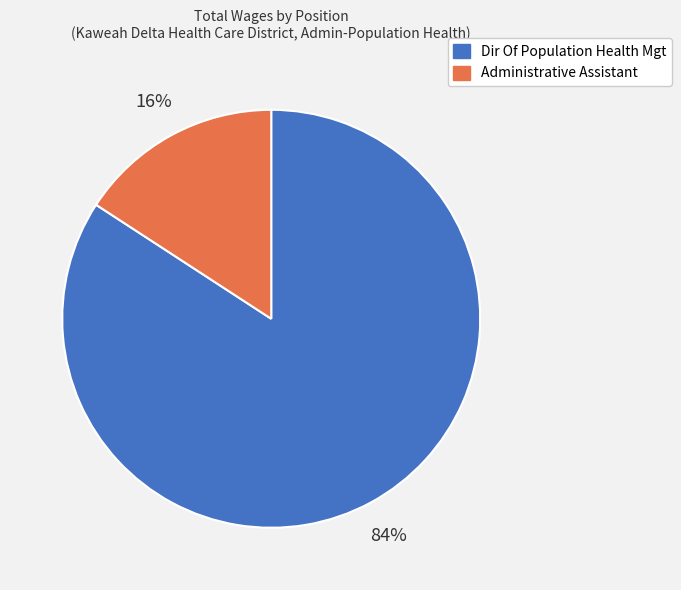

Rank the categories by value from lowest to highest.

Administrative Assistant, Dir Of Population Health Mgt